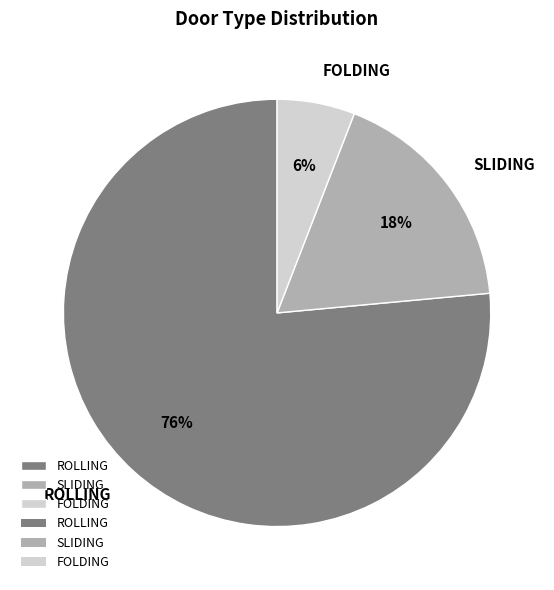

What is the smallest slice in the pie chart?

FOLDING